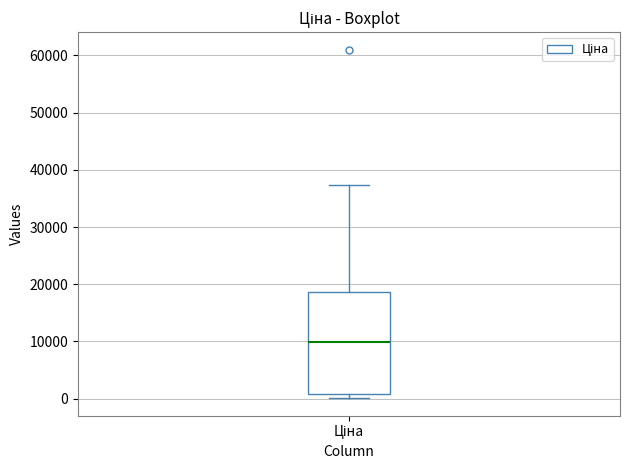

Where does the upper whisker of the box for Ціна end on the y-axis? The values are not printed on the chart, so give them approximately, as read against the axis.

37000